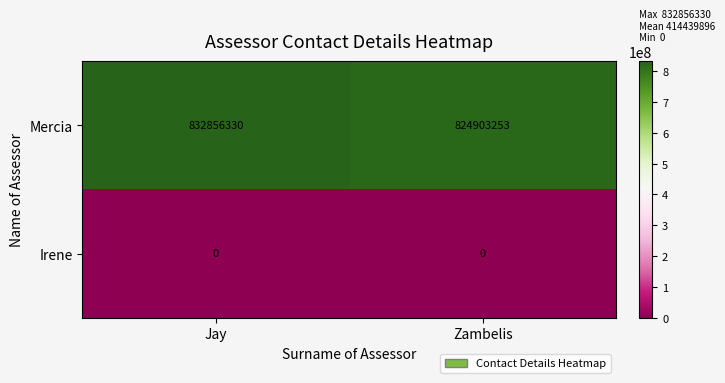

How many categories are shown in the chart?

2